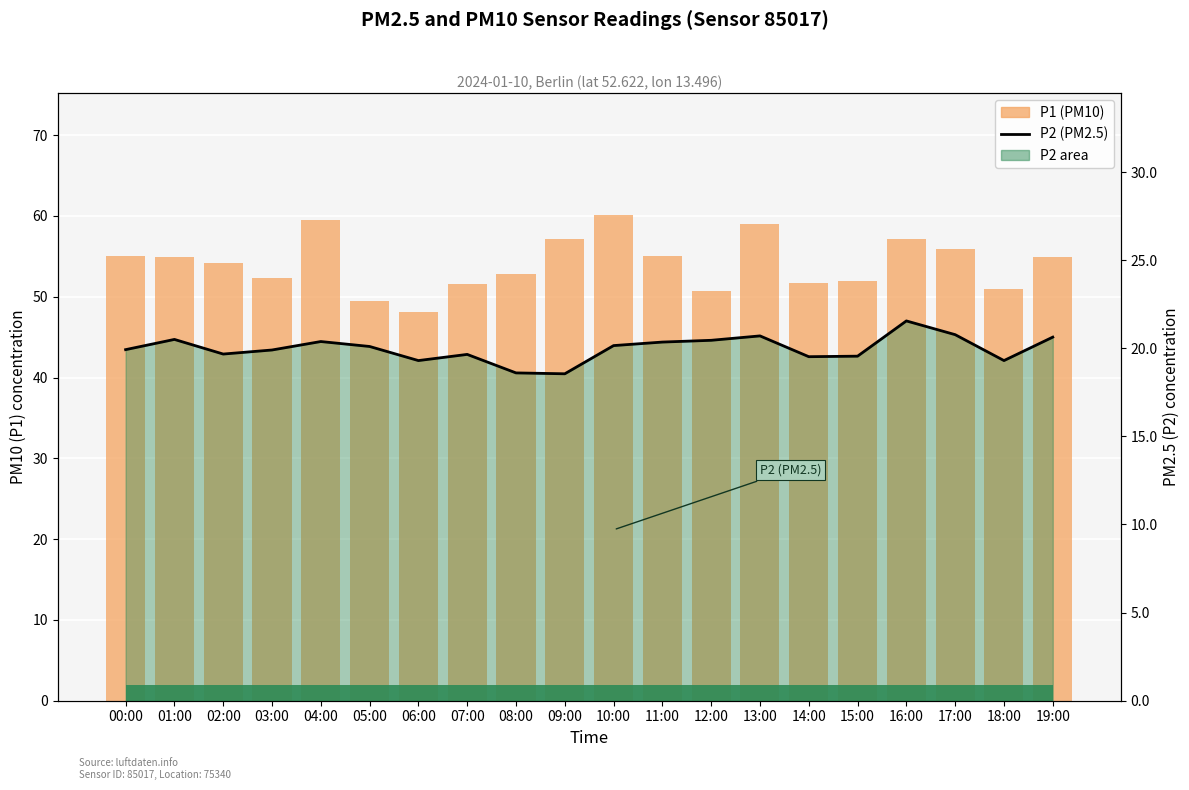

What is the smallest value displayed?

18.6